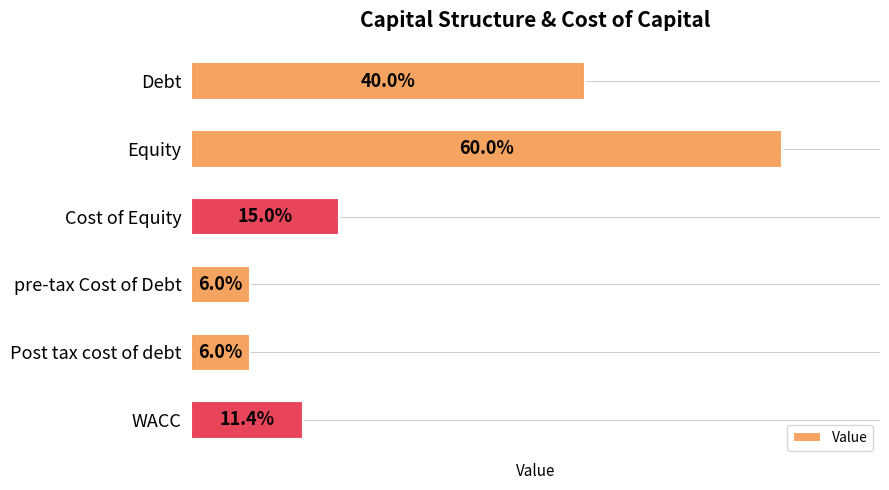

Rank the categories by value from highest to lowest.

Equity, Debt, Cost of Equity, WACC, pre-tax Cost of Debt, Post tax cost of debt